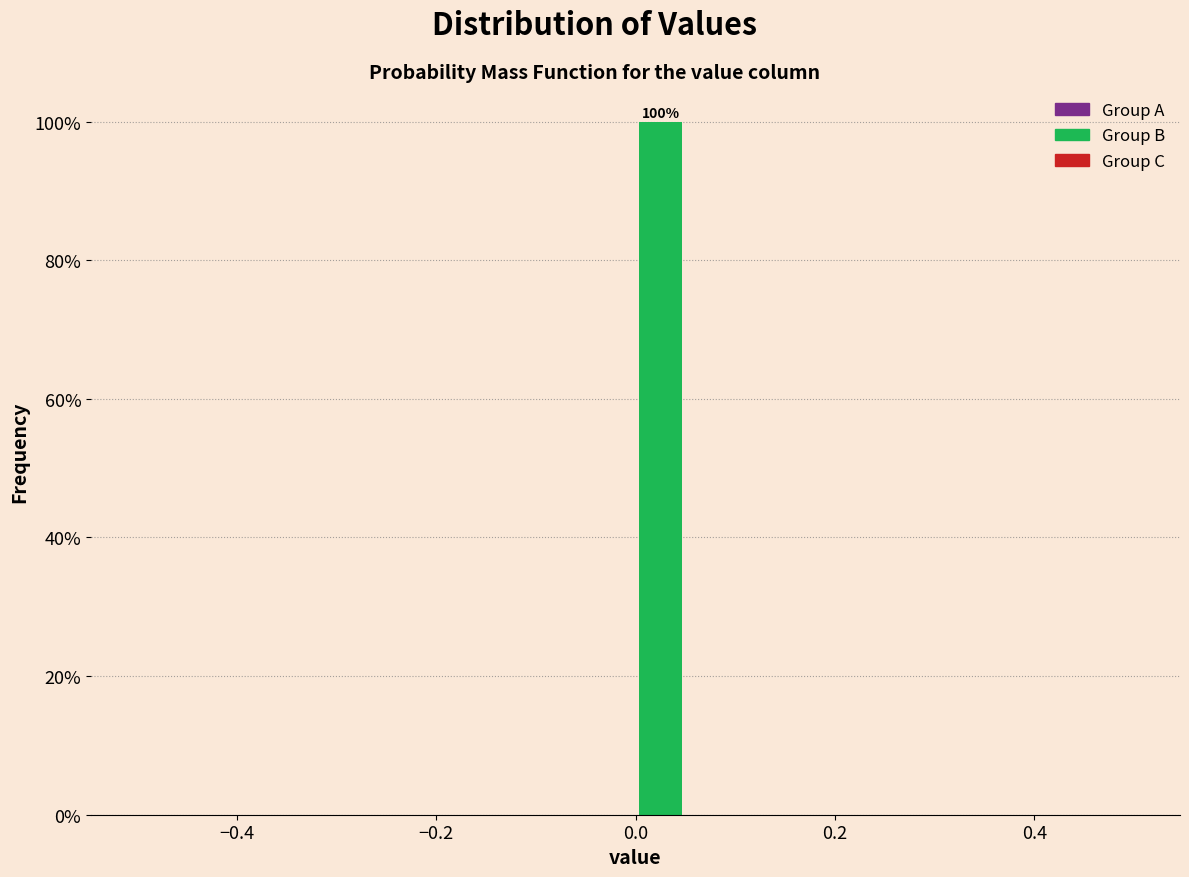

Read against the x-axis, roughly where is the centre of the tallest bar?

0.02